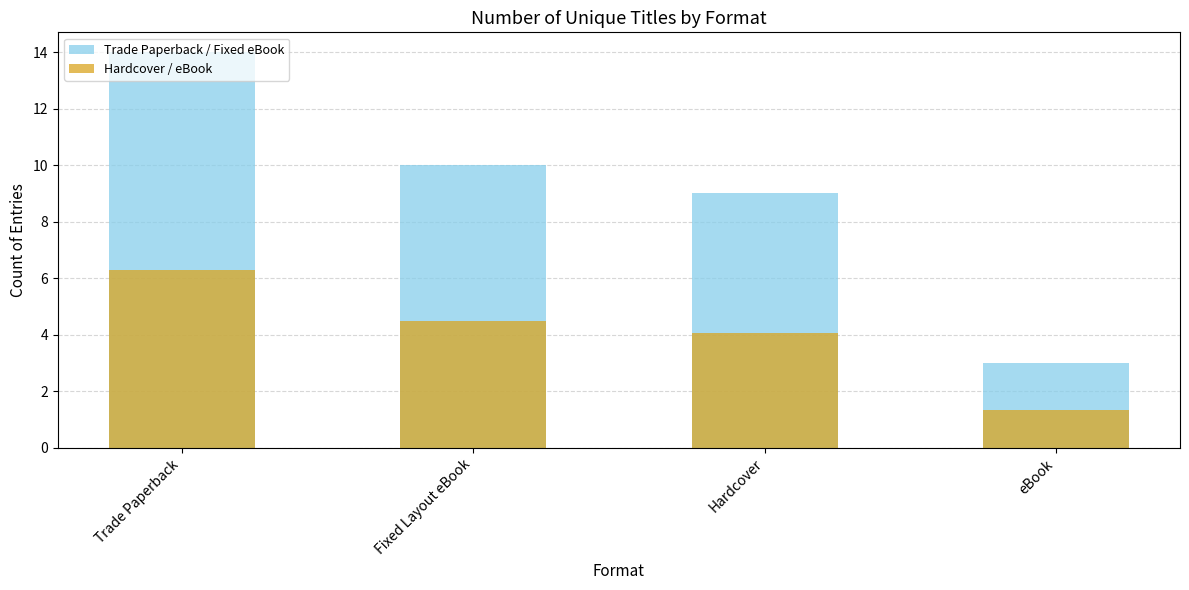

Between Trade Paperback and Fixed Layout eBook, which is larger?

Trade Paperback